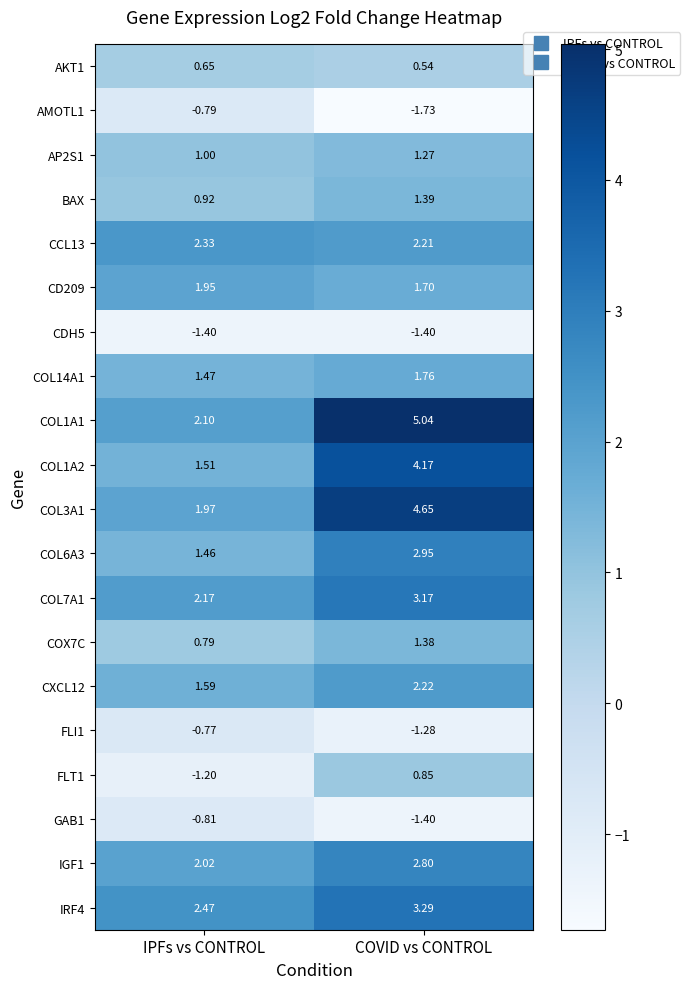

At which category is the sum across all series the highest?

COVID vs CONTROL